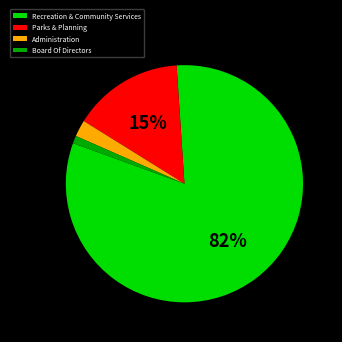

To the nearest percent, what is the combined percentage of Administration and Recreation & Community Services?

84%